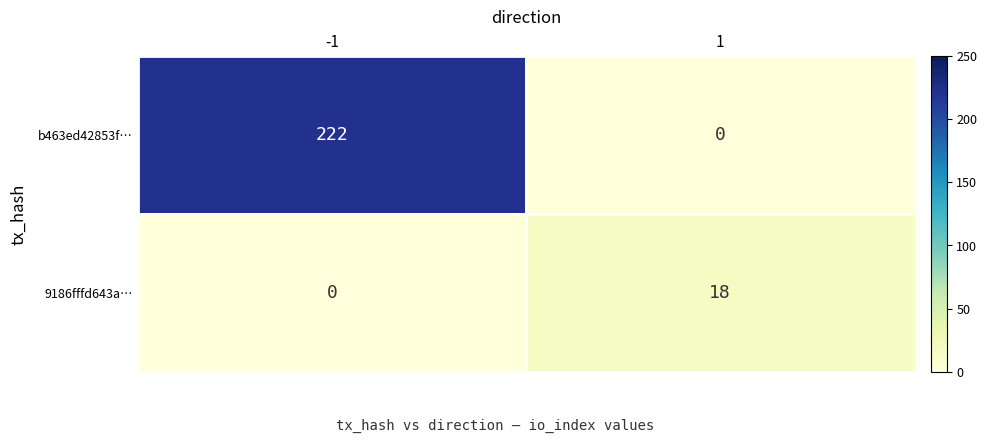

Count the number of categories in the chart.

2